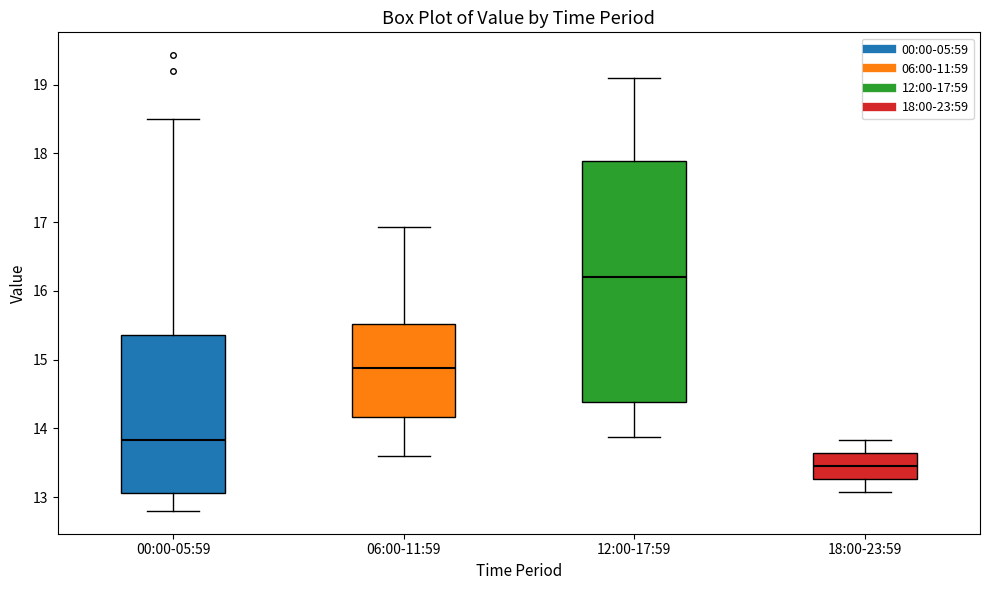

Reading left to right, read every box against the y-axis: the position of its median line, the range the box covers, and the ends of its whiskers. The values are not printed on the chart, so give them approximately, as read against the axis.

00:00-05:59: median 13.8, box 13.1 to 15.4, whiskers 12.8 to 18.5
06:00-11:59: median 14.9, box 14.2 to 15.5, whiskers 13.6 to 16.9
12:00-17:59: median 16.2, box 14.4 to 17.9, whiskers 13.9 to 19.1
18:00-23:59: median 13.5, box 13.3 to 13.6, whiskers 13.1 to 13.8